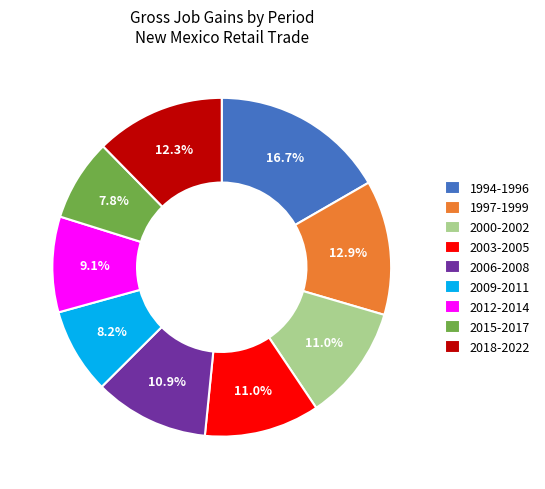

How much of the chart is everything except 1997-1999?

87.1%